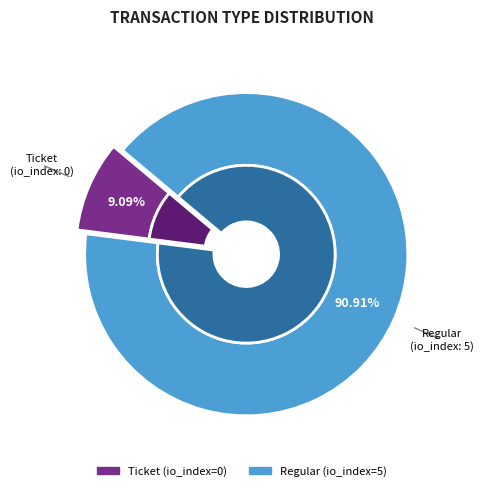

Rank the categories by value from lowest to highest.

Ticket, Regular